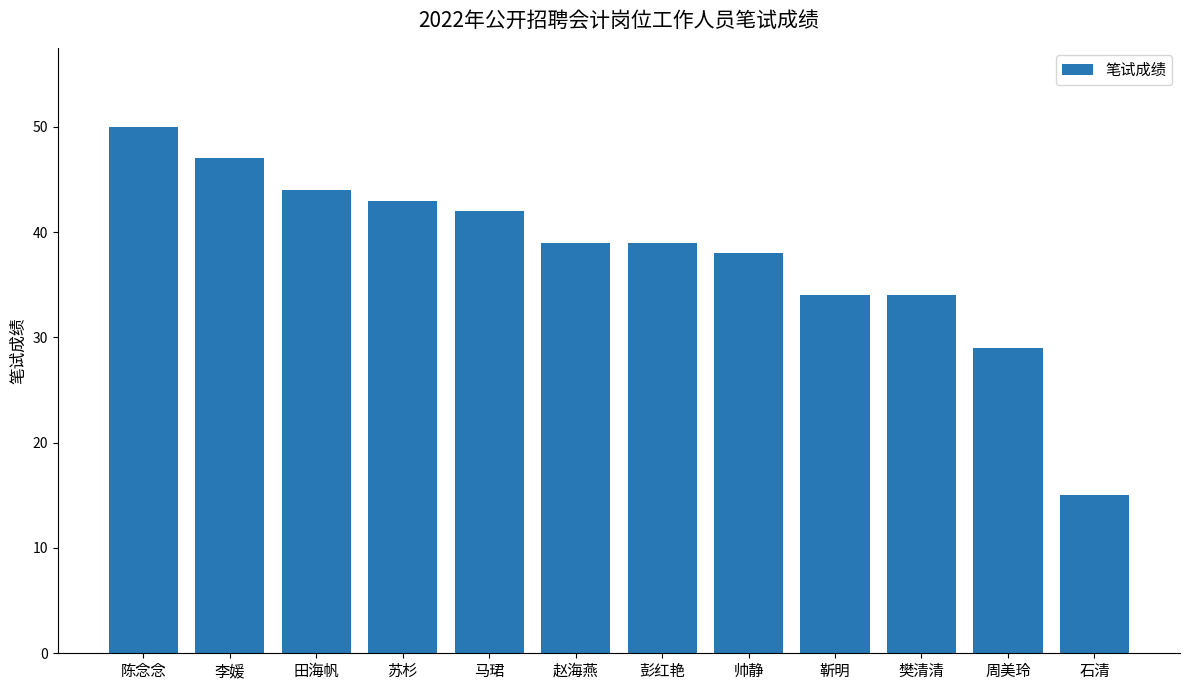

How many distinct data groups are displayed?

1